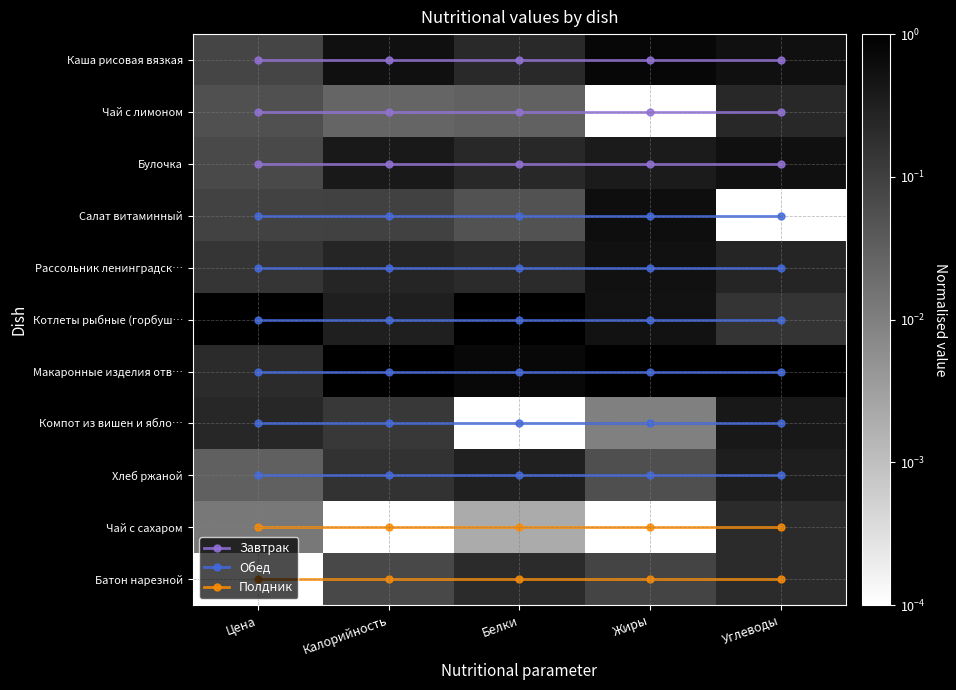

What is the sum of all Полдник values?

45.0